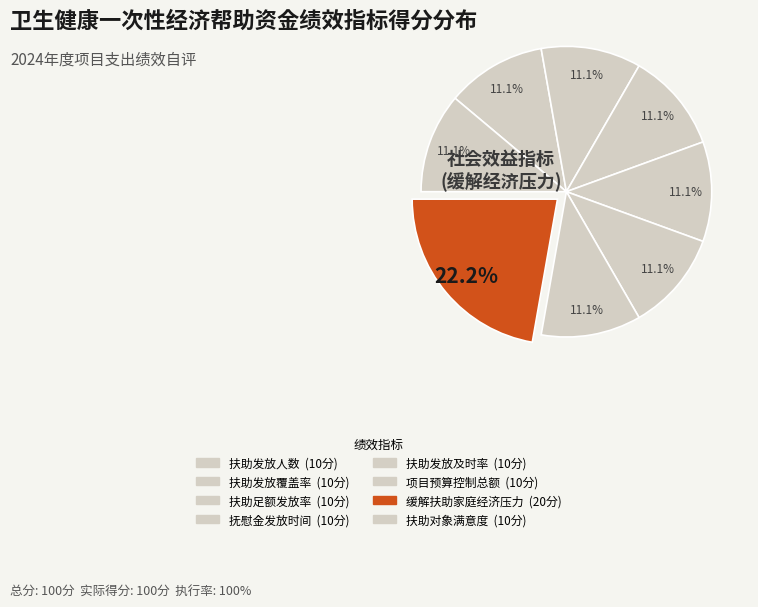

Which category has the smallest portion of the pie?

扶助发放人数